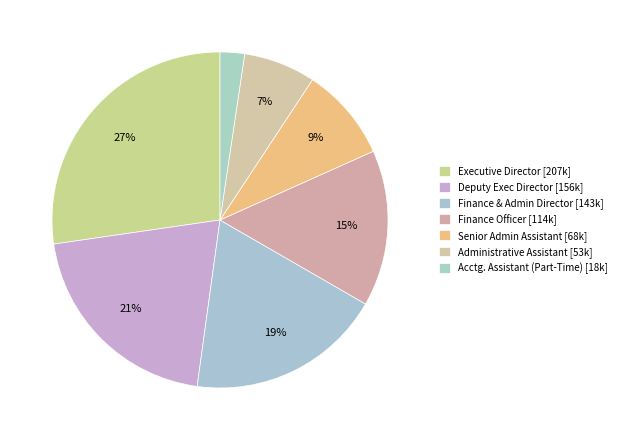

What percentage is the Senior Admin Assistant slice, to the nearest percent?

9%